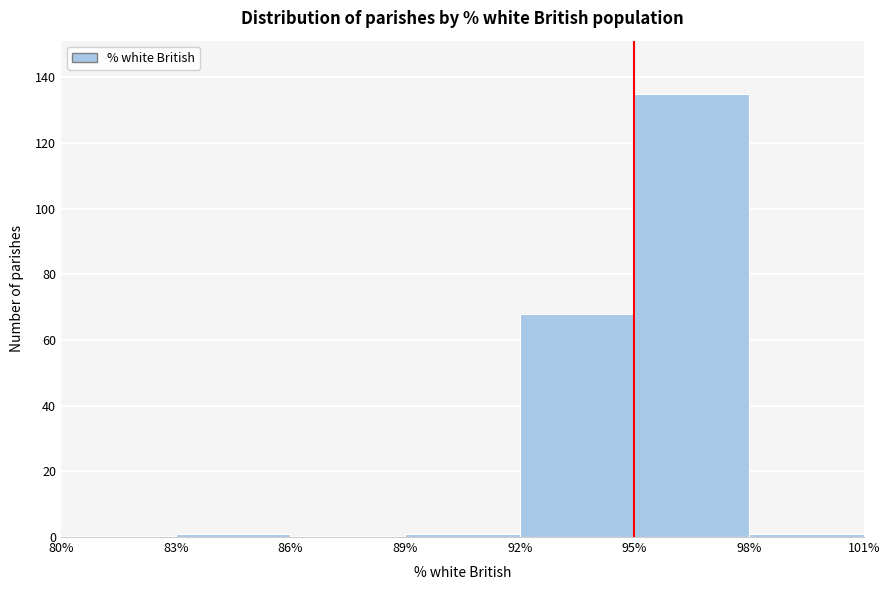

Over which range of the x-axis is the bar tallest?

95% to 98%